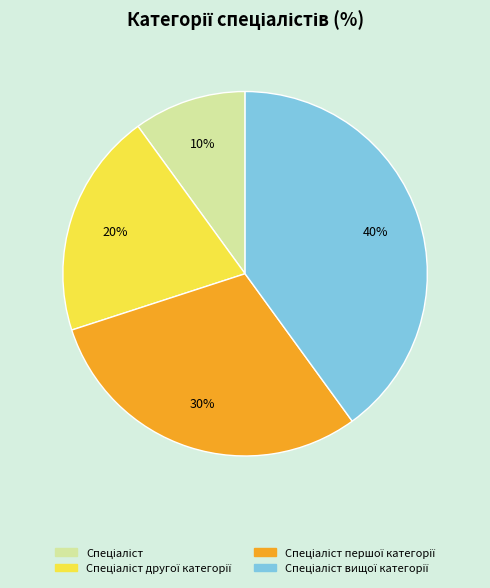

How many segments does this pie chart have?

4